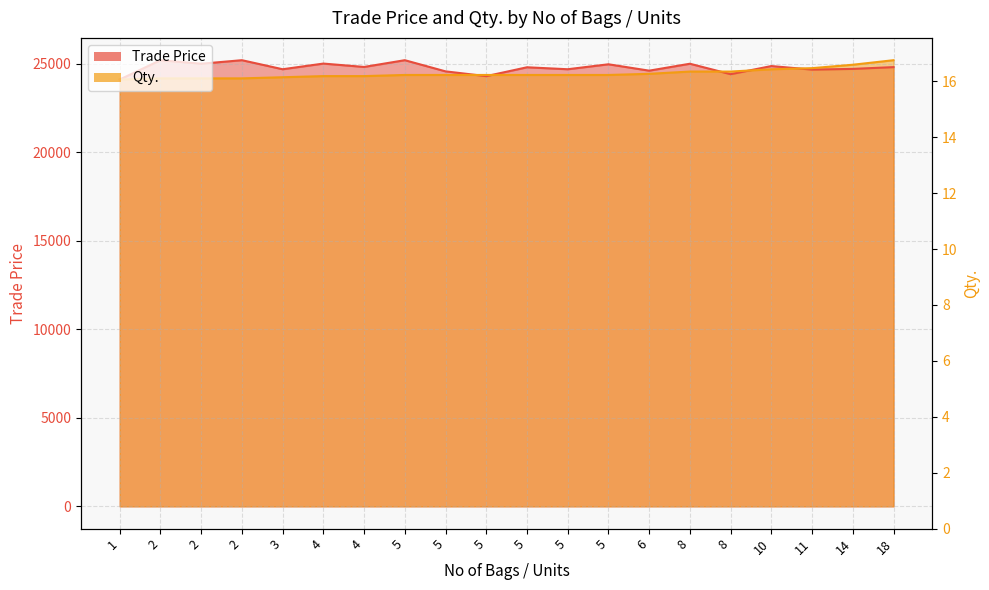

The chart shows a value of 2.3 at 2. True or false?

False